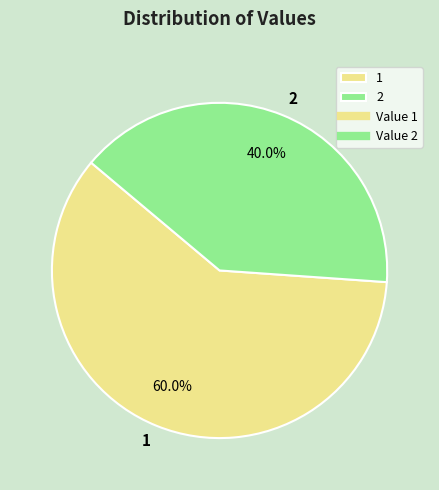

Approximately how many times larger is the value at 2 compared to 1?

0.7